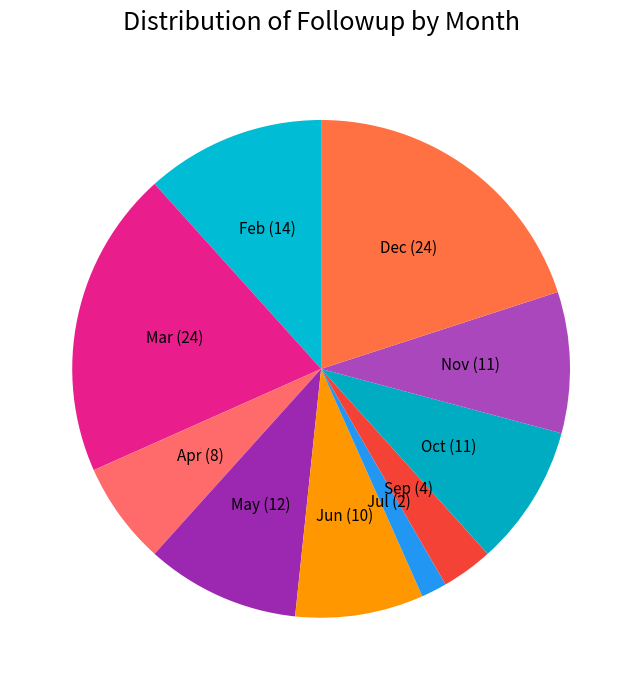

True or false: May accounts for 1% of the total.

False